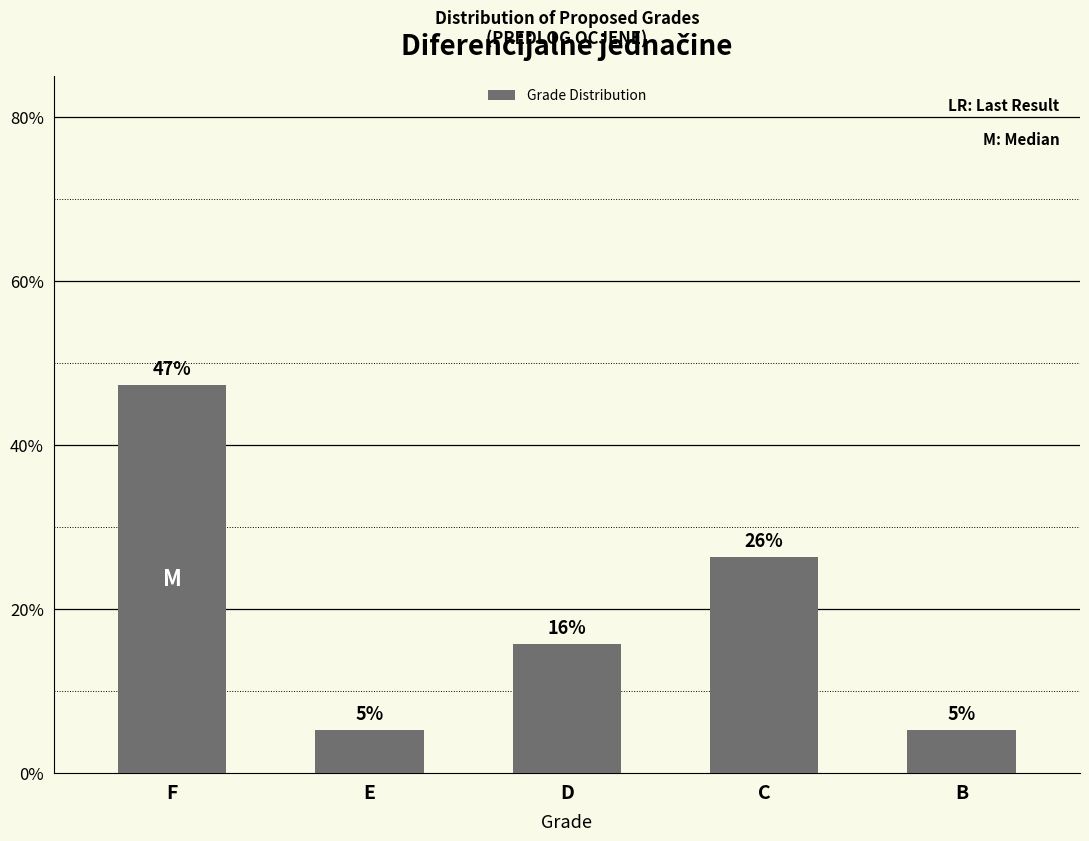

Reading left to right, list all the values displayed in this chart.

47.4	5.3	15.8	26.3	5.3